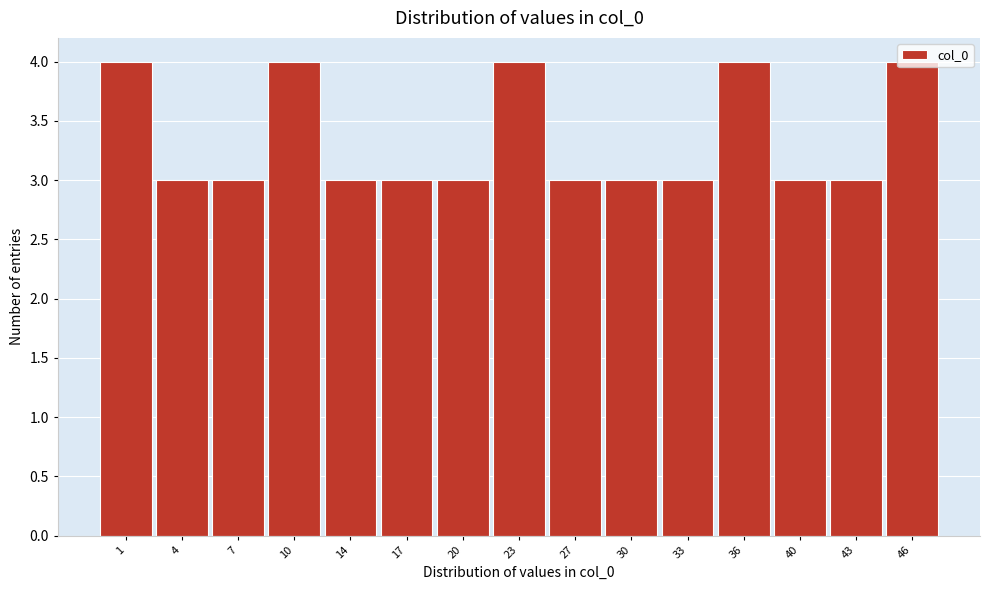

What is the value of the 12th bar from the left?

4